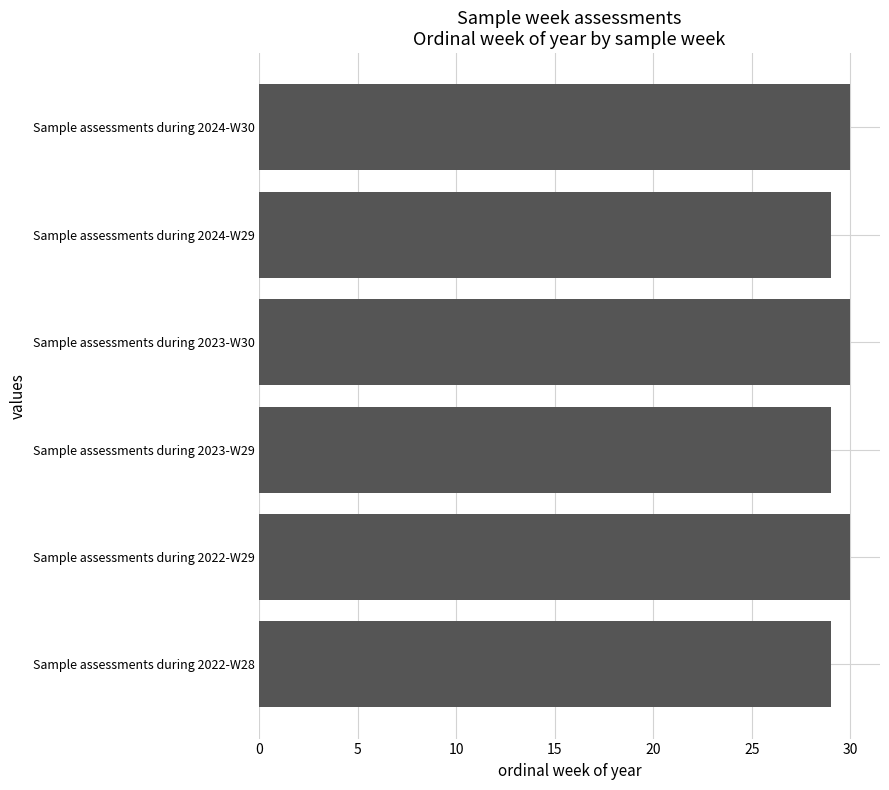

What is the sum of all values?

177